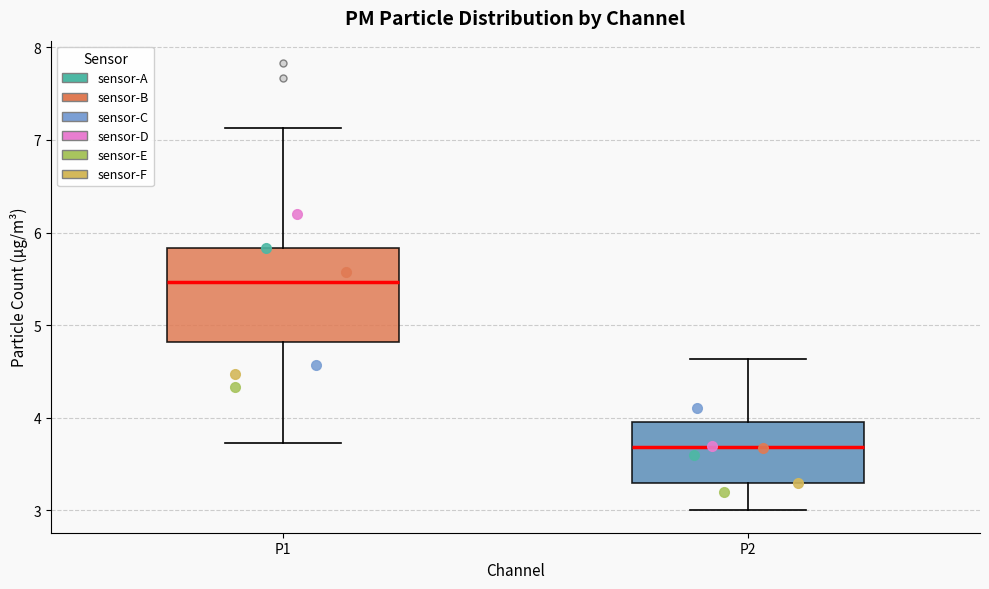

Which box is the tallest, from its lower edge to its upper edge?

P1